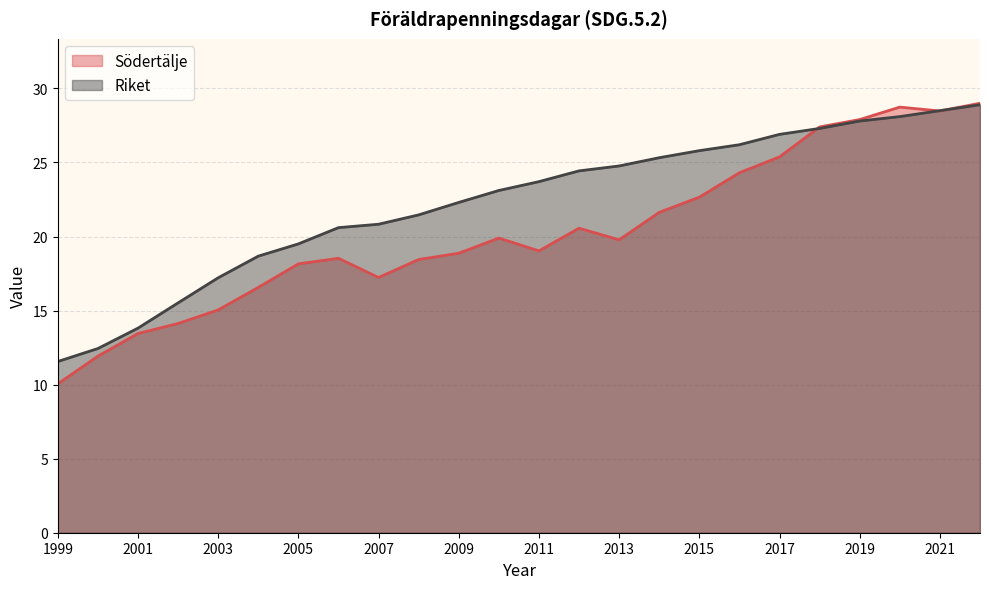

List the series in order of their peak value, lowest first.

Riket, Södertälje